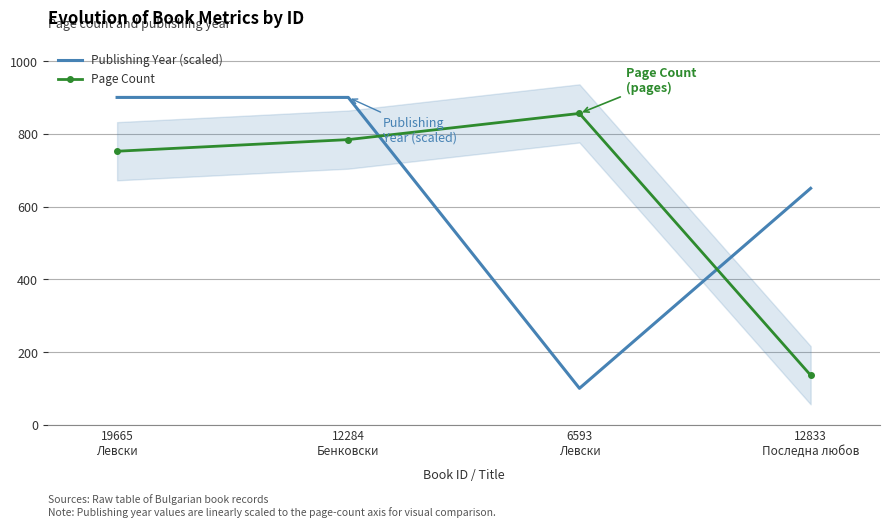

How many intersections are there between Publishing Year (scaled) and Page Count?

2